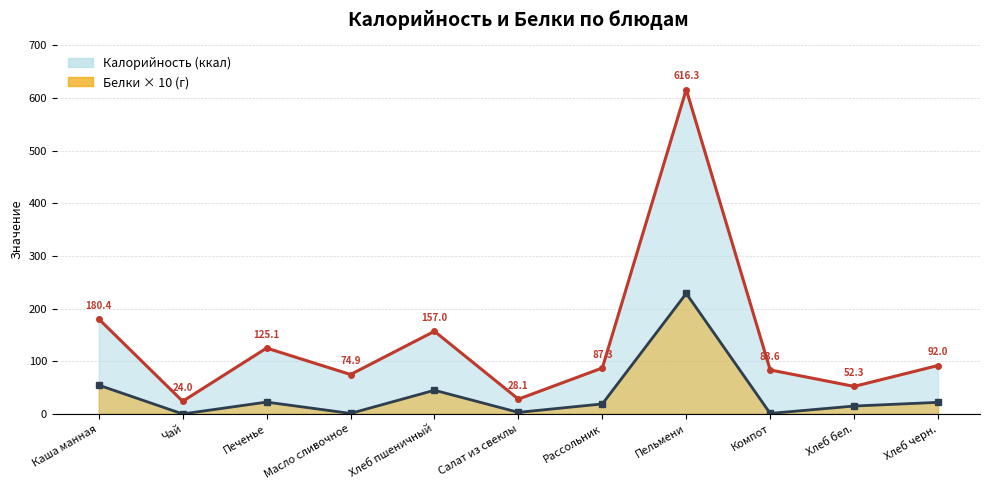

What is the difference between the second highest and minimum values in the Белки series?

54.7